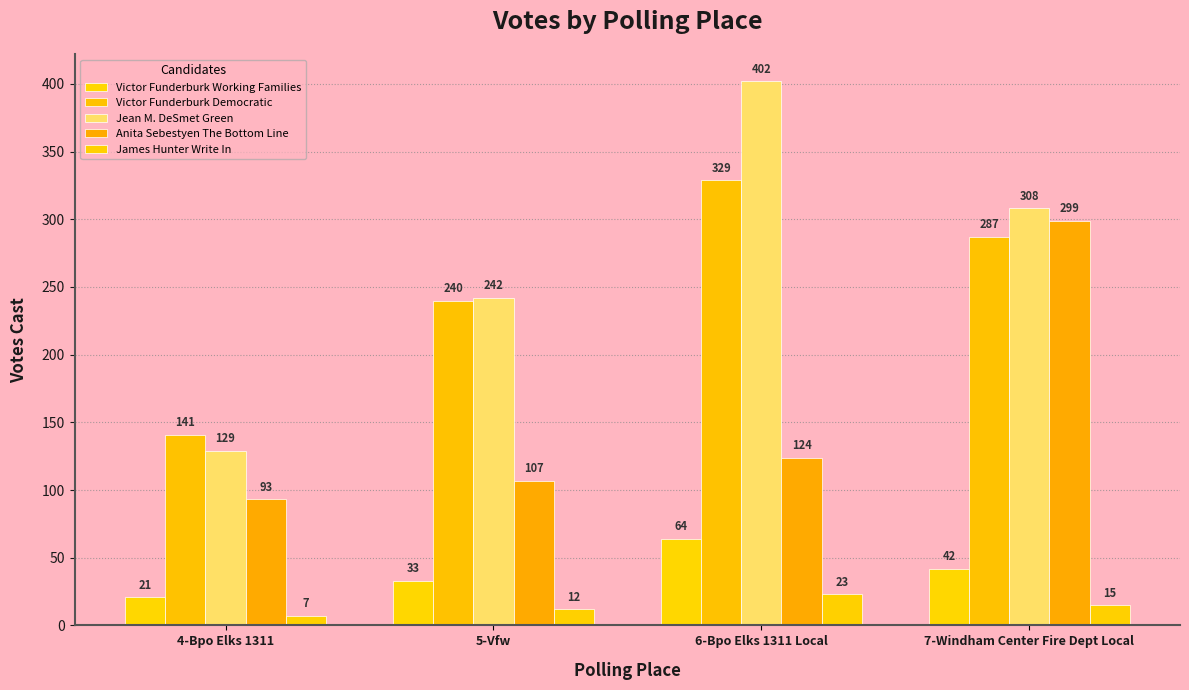

What are all the series names shown in the legend?

Victor Funderburk Working Families, Victor Funderburk Democratic, Jean M. DeSmet Green, Anita Sebestyen The Bottom Line, James Hunter Write In